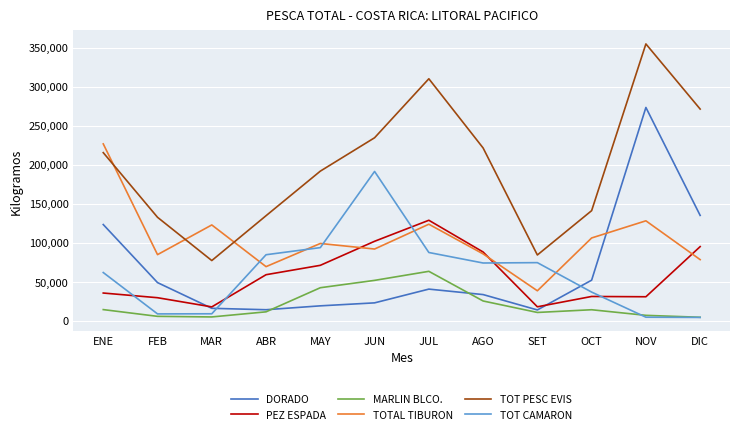

Is the value of MARLIN BLCO. at OCT greater than the value of PEZ ESPADA at ABR?

No